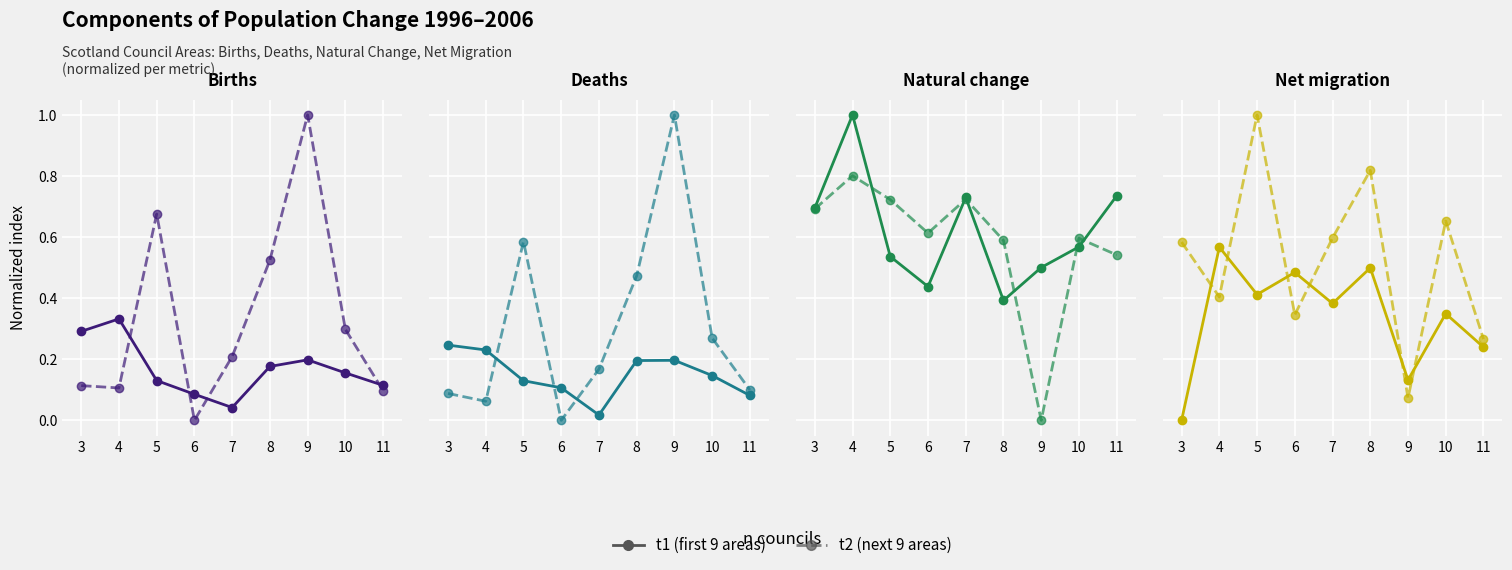

At which label does t1 reach its minimum?

3